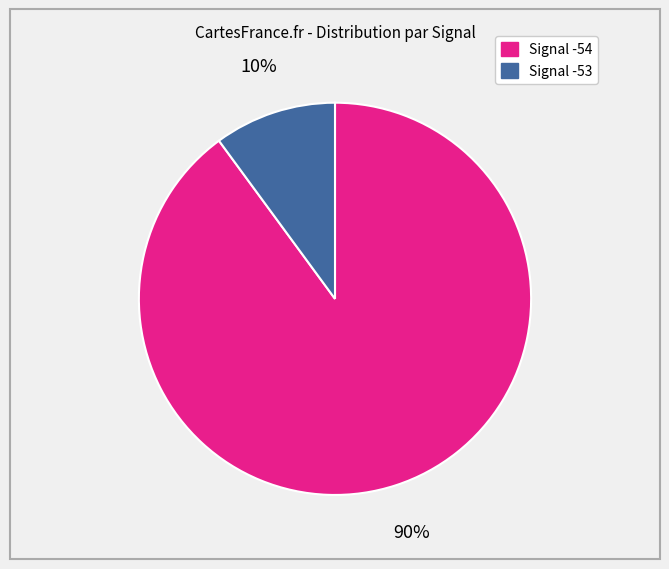

To the nearest percent, what is the average slice percentage?

50%